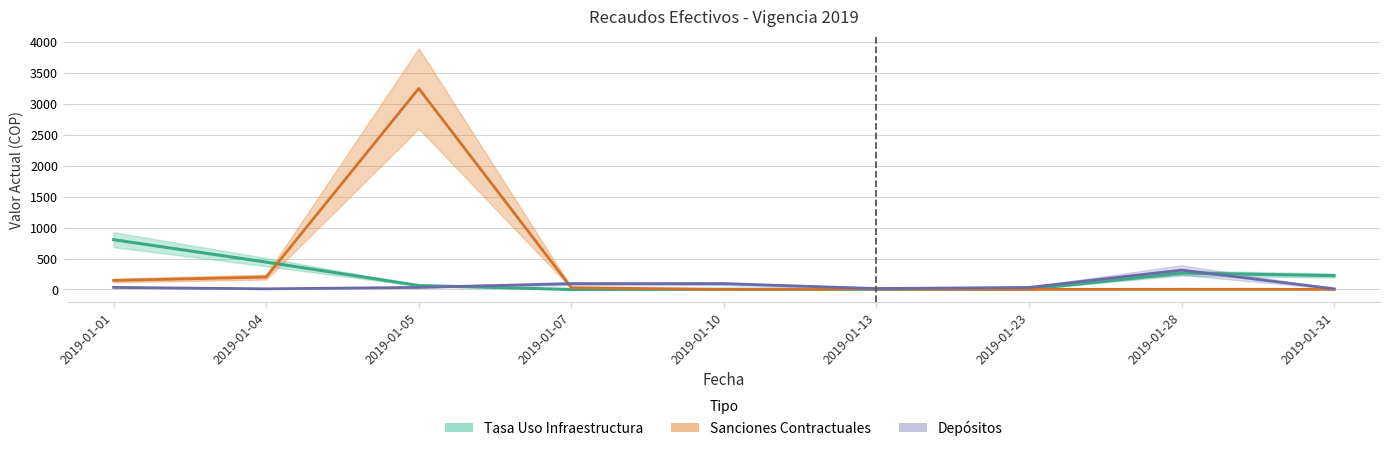

At which category does the chart reach its minimum across all series?

2019-01-07